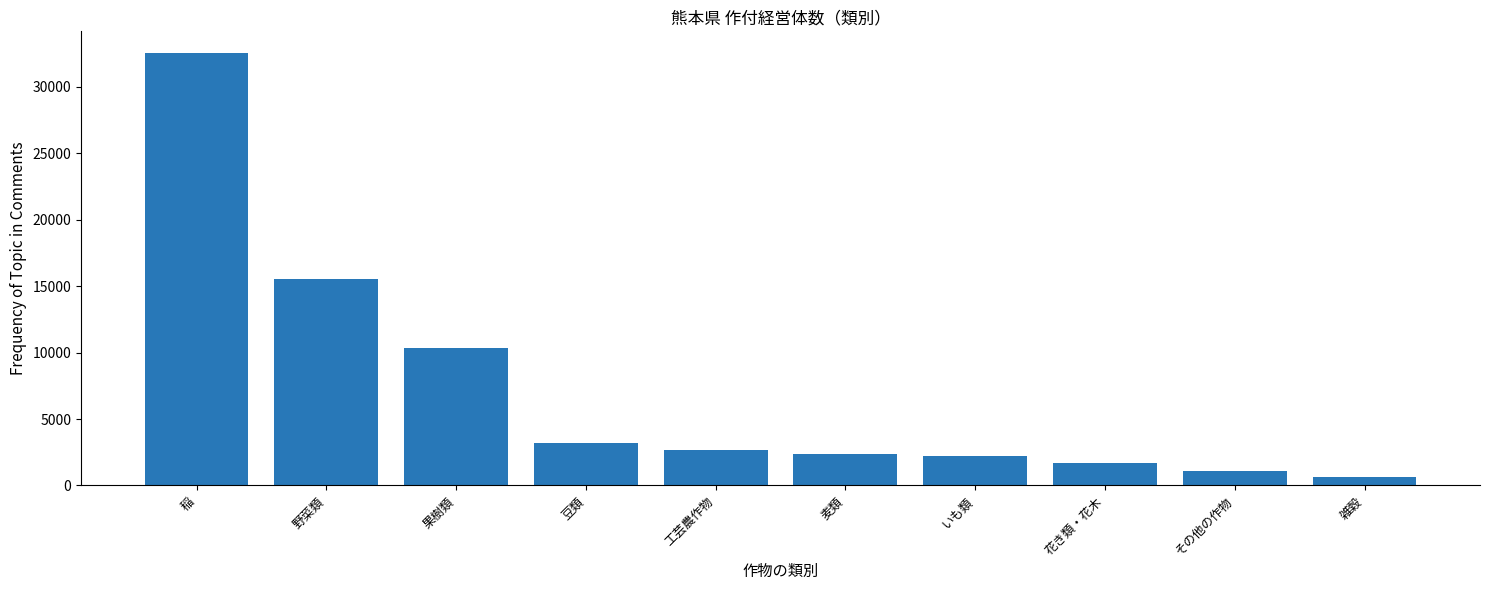

How many bars are there in total?

10